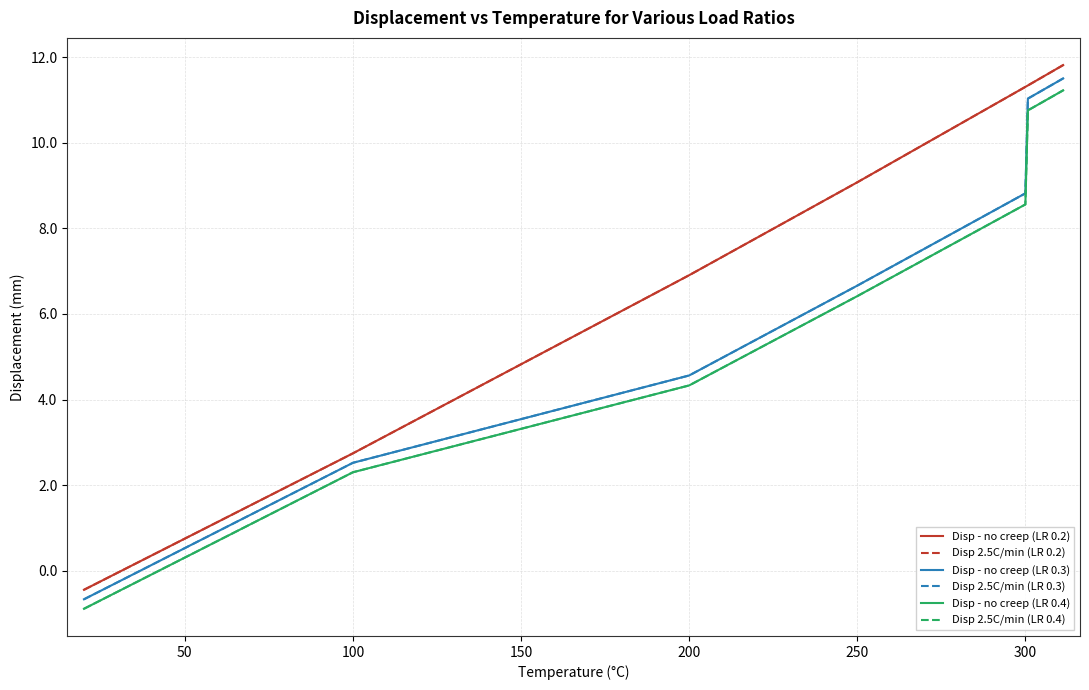

How many lines are shown in the chart?

6